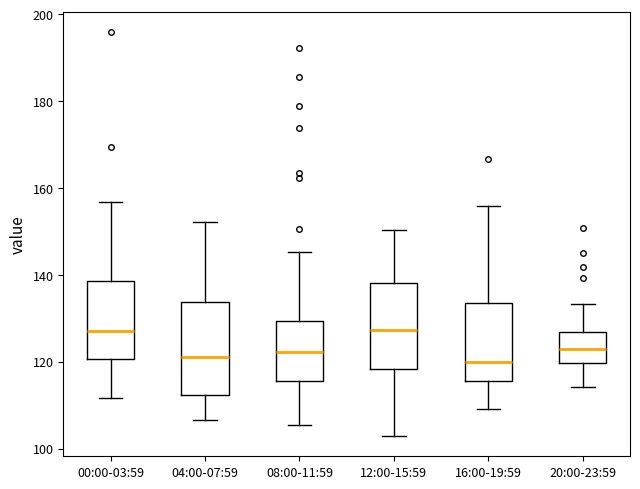

Reading left to right, read every box against the y-axis: the position of its median line, the range the box covers, and the ends of its whiskers. The values are not printed on the chart, so give them approximately, as read against the axis.

00:00-03:59: median 126, box 120 to 138, whiskers 112 to 156
04:00-07:59: median 122, box 112 to 134, whiskers 106 to 152
08:00-11:59: median 122, box 116 to 130, whiskers 106 to 146
12:00-15:59: median 128, box 118 to 138, whiskers 102 to 150
16:00-19:59: median 120, box 116 to 134, whiskers 110 to 156
20:00-23:59: median 122, box 120 to 126, whiskers 114 to 134